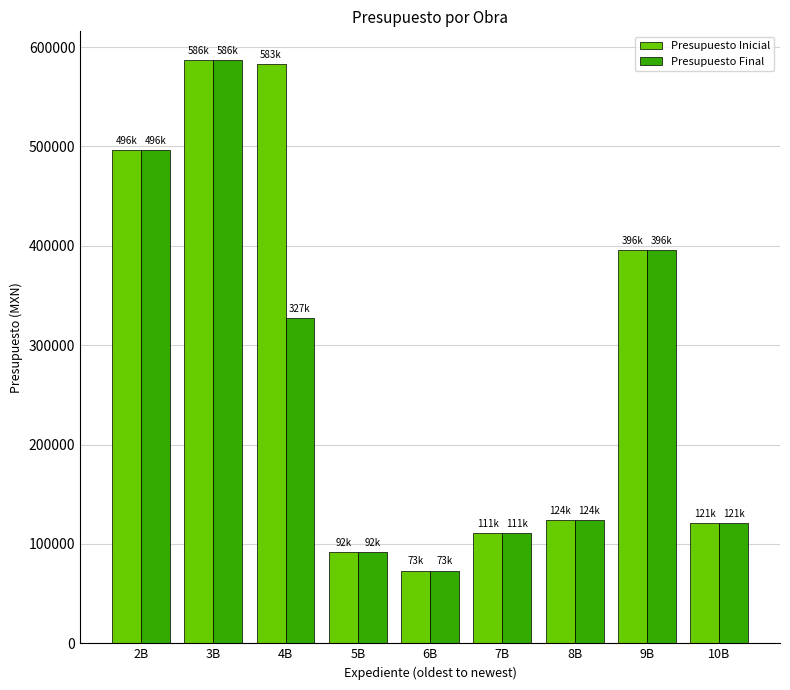

Where does the Presupuesto Final series first go above 124354?

2B